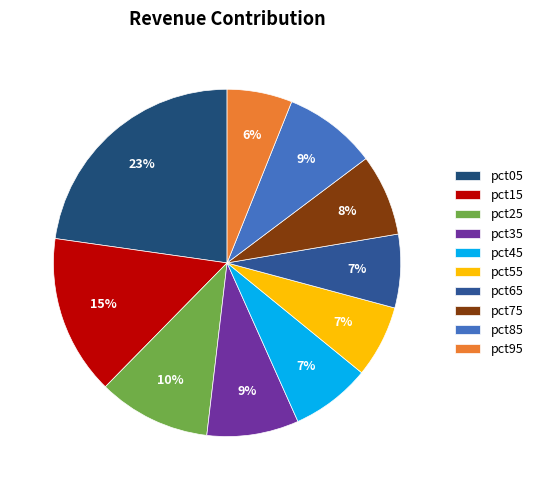

To the nearest percent, what portion does pct45 represent?

7%